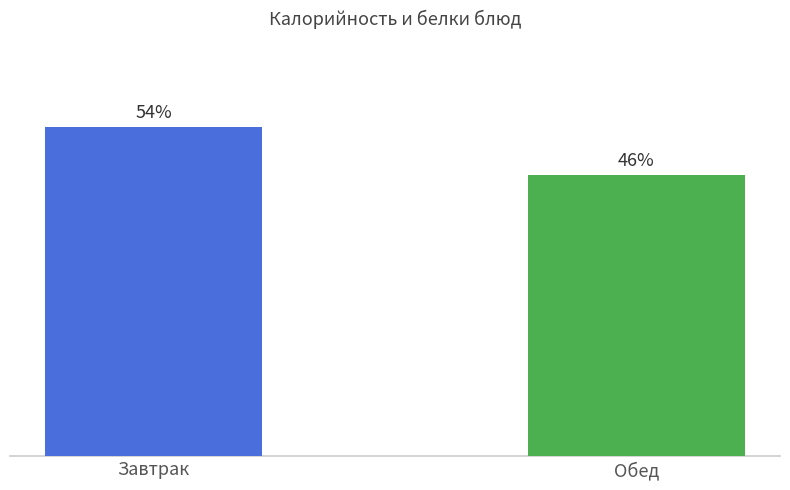

Does the chart contain any negative values?

No